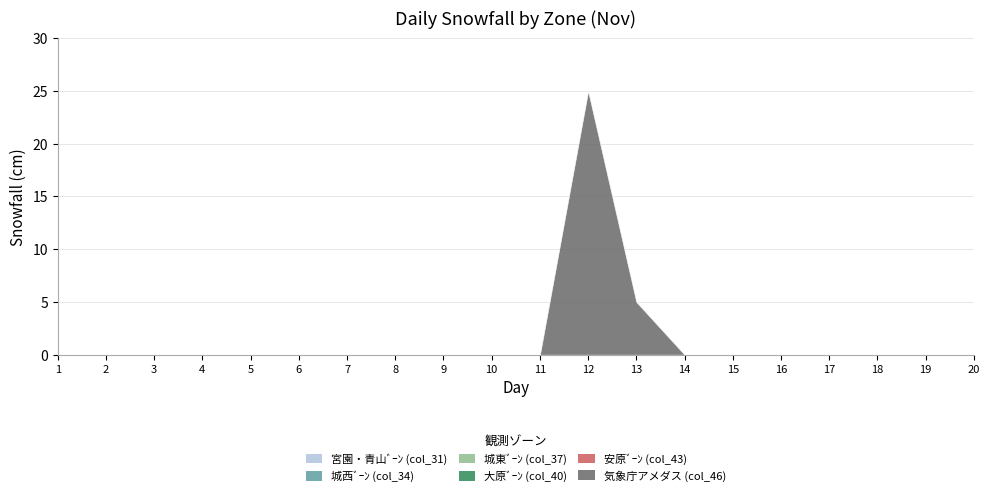

Does the chart display data point markers on the line(s)?

No